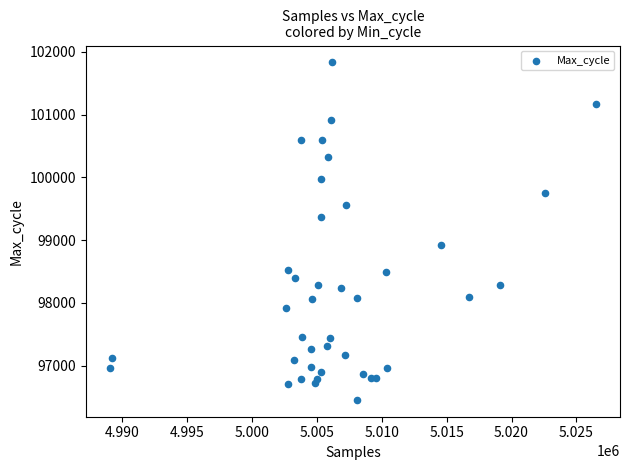

What is the range of X values (max minus min)?

37449